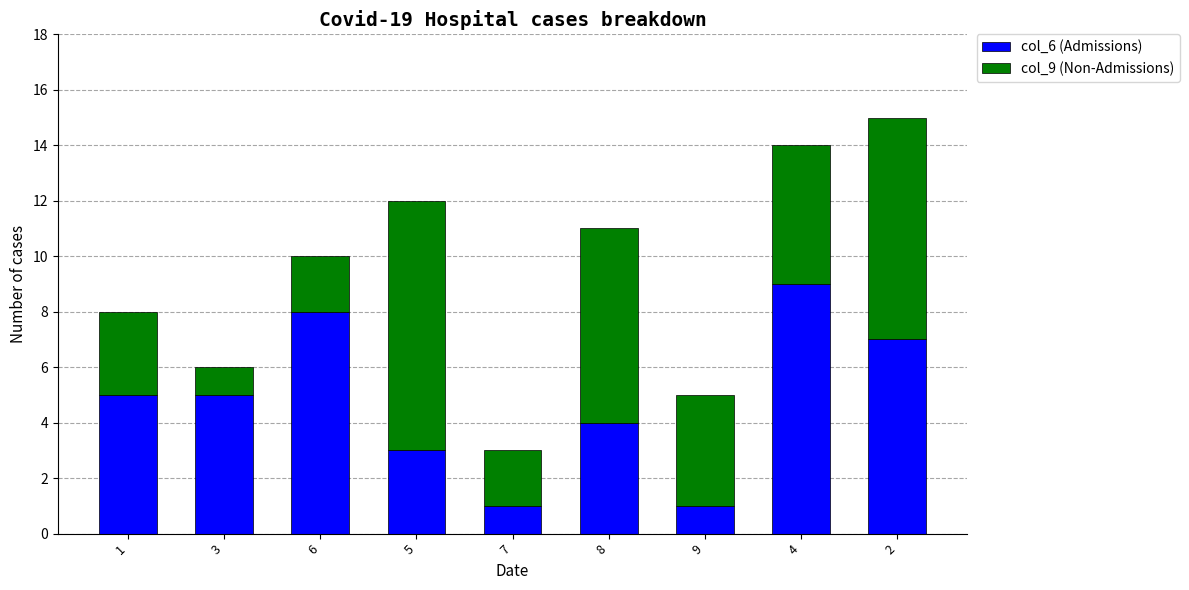

What is the total value across all series at 5?

12